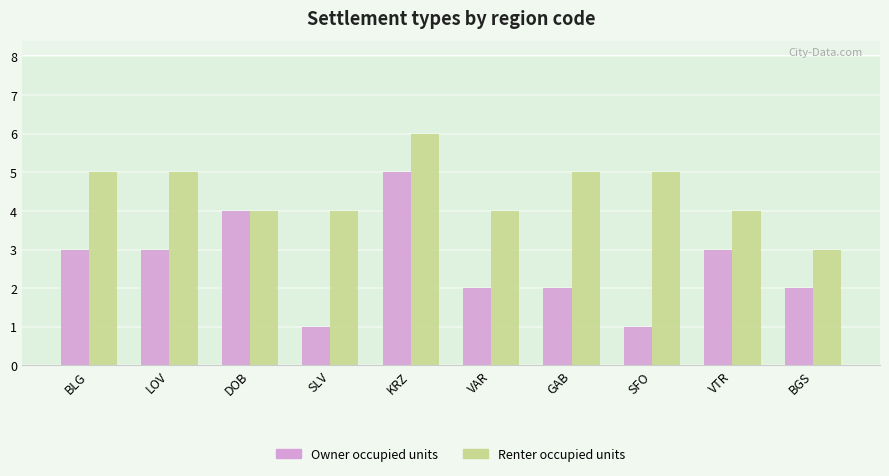

Which series has the widest spread of values?

Owner occupied units